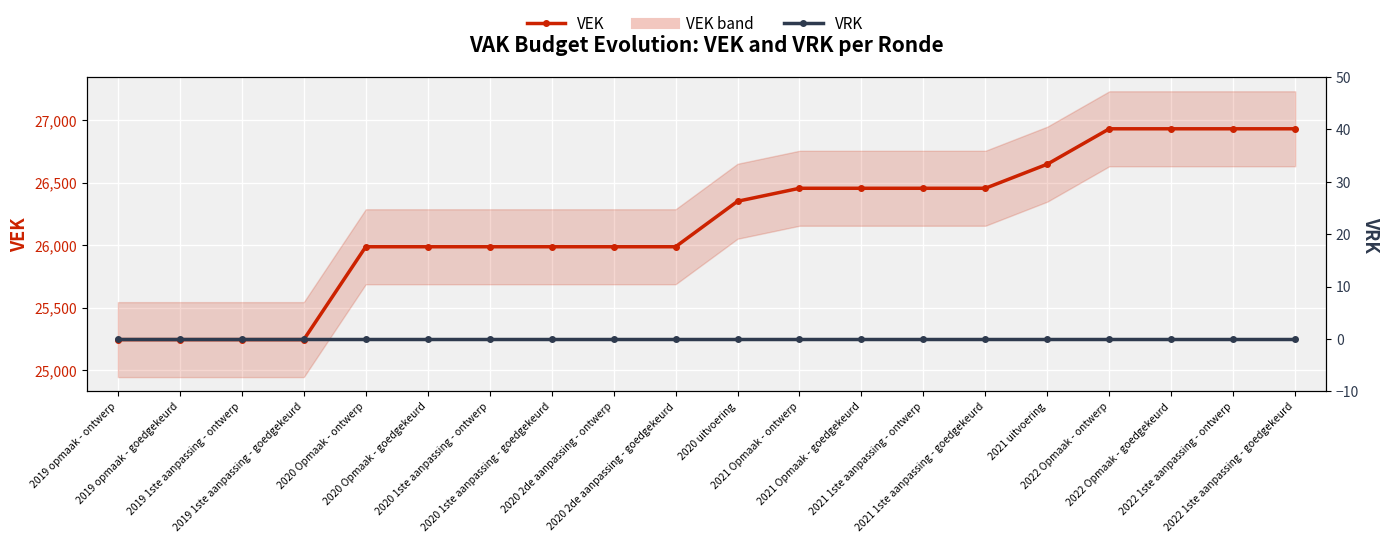

What is the sum of all VEK values?

523461